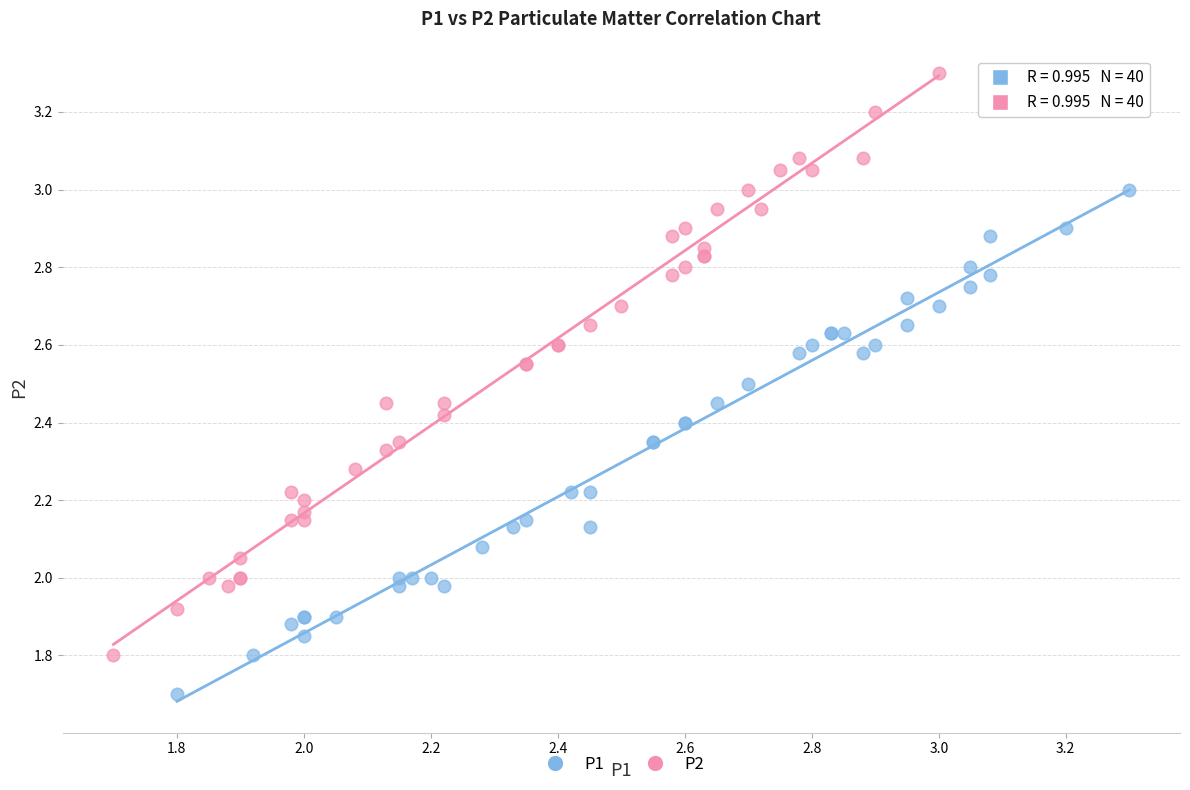

Which series reaches the maximum Y coordinate?

P2